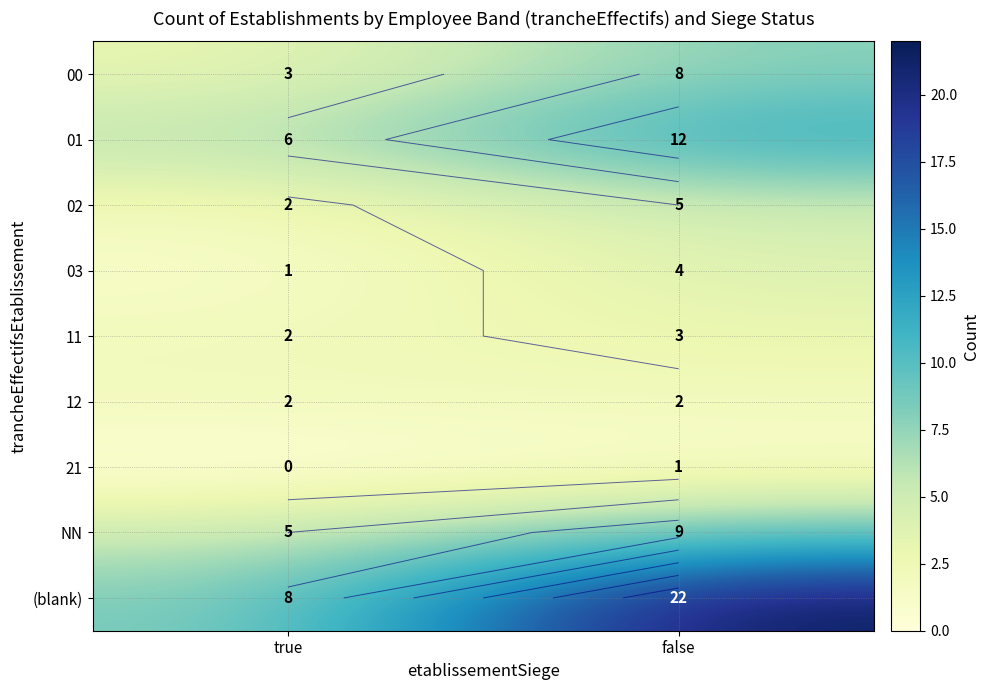

Which series has the largest range (max minus min)?

(blank)